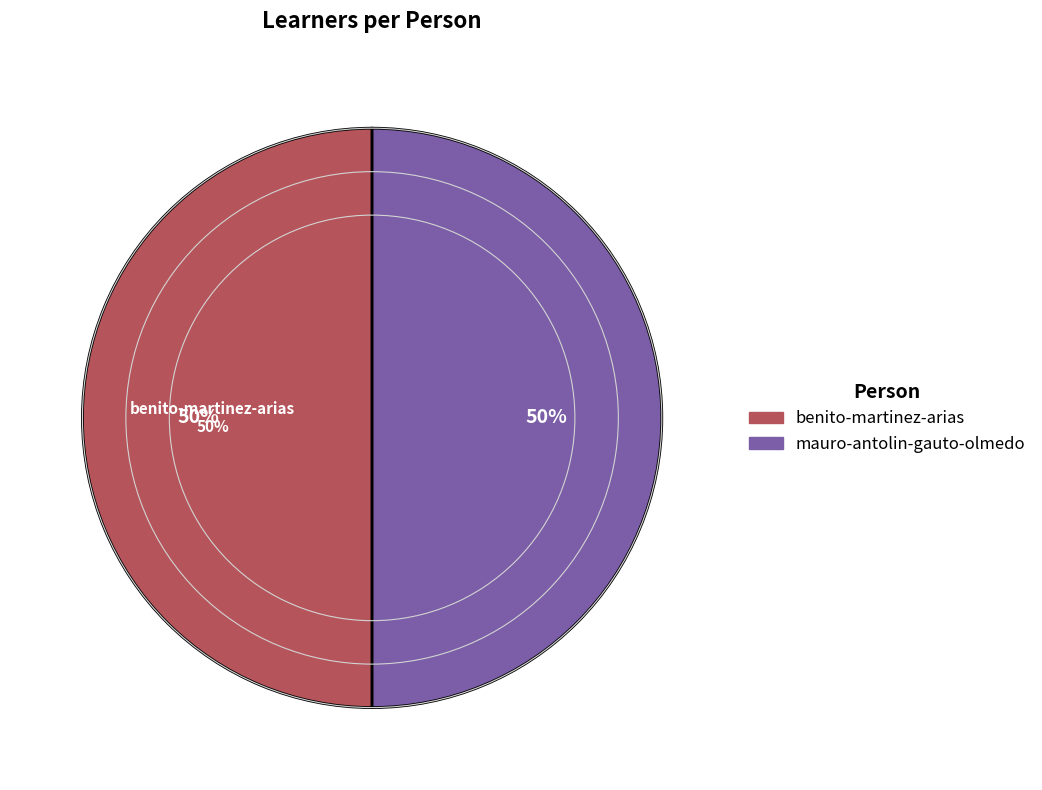

How much of the chart is everything except mauro-antolin-gauto-olmedo?

50.0%